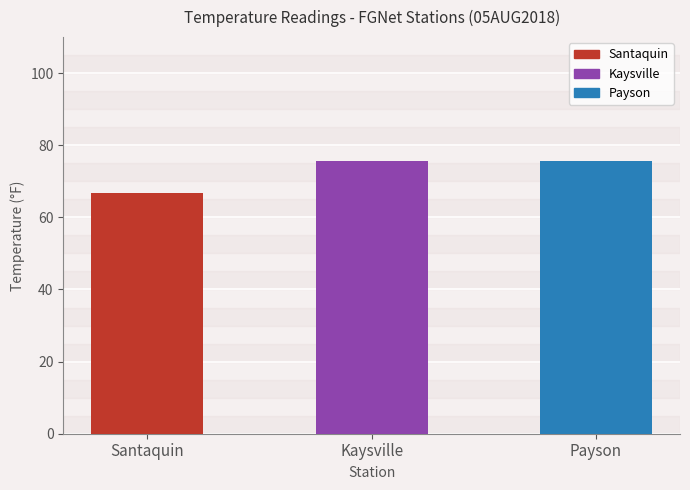

What is the ratio of the value at Kaysville to the value at Payson?

1.0